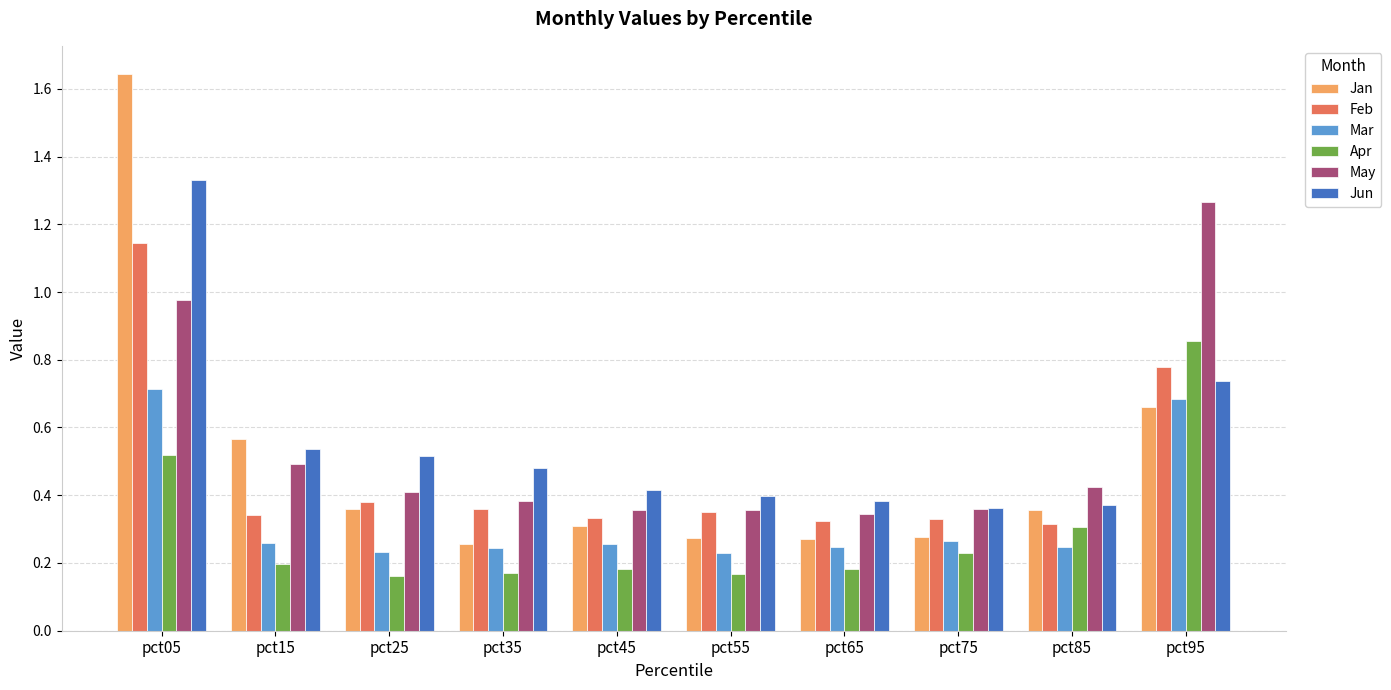

Is the value of May at pct15 greater than the value of Jan at pct55?

Yes